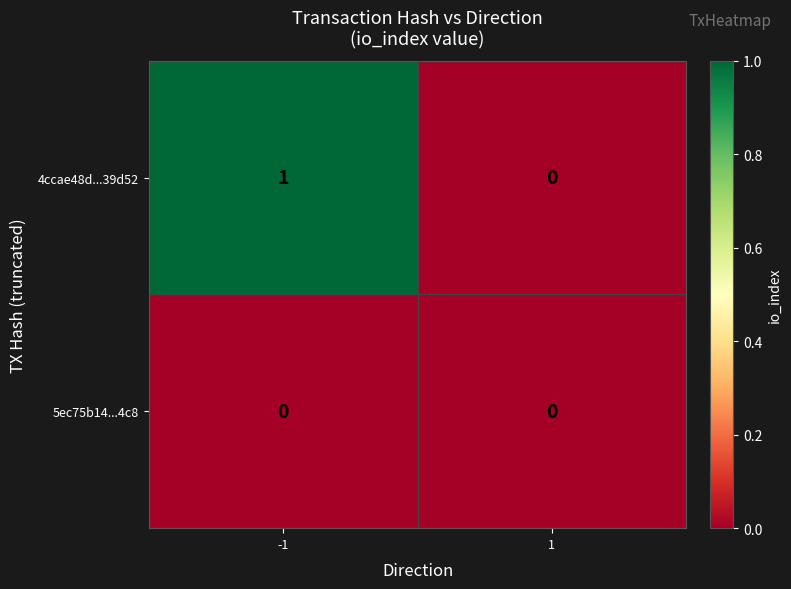

How many data points does each series have?

2